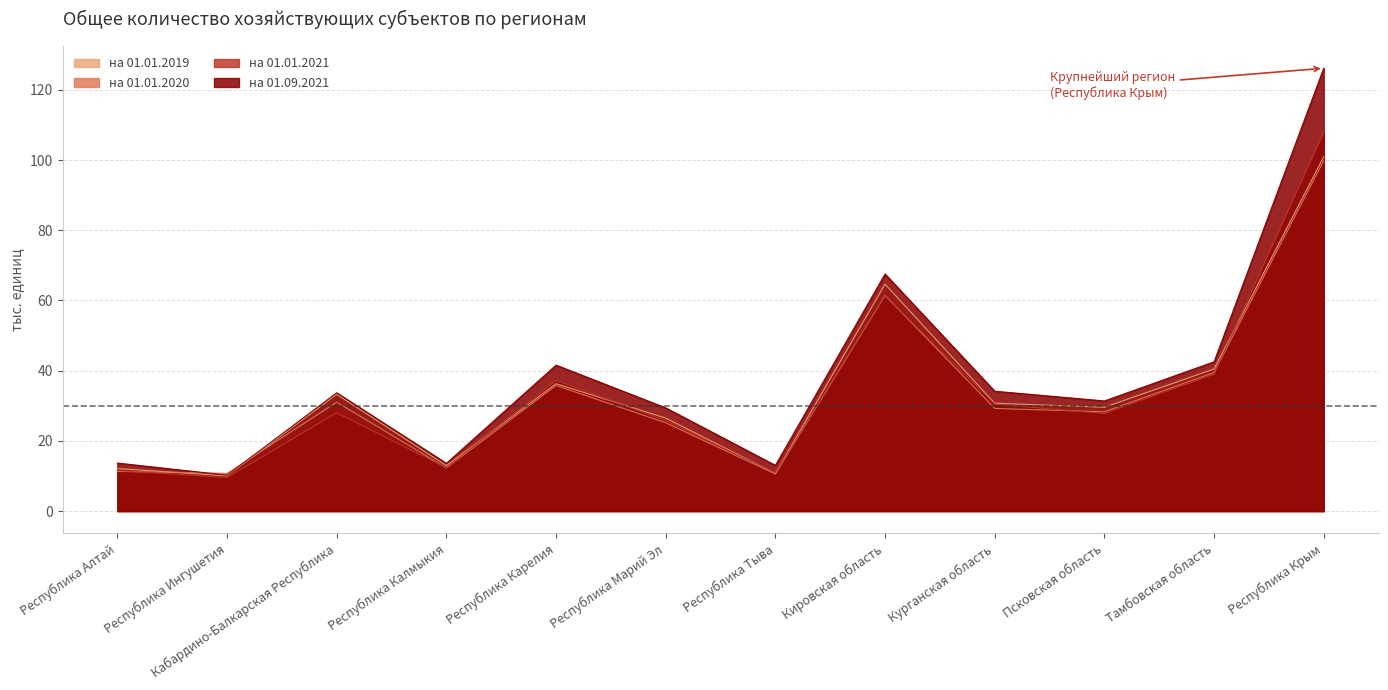

What position from the left is Республика Крым?

12